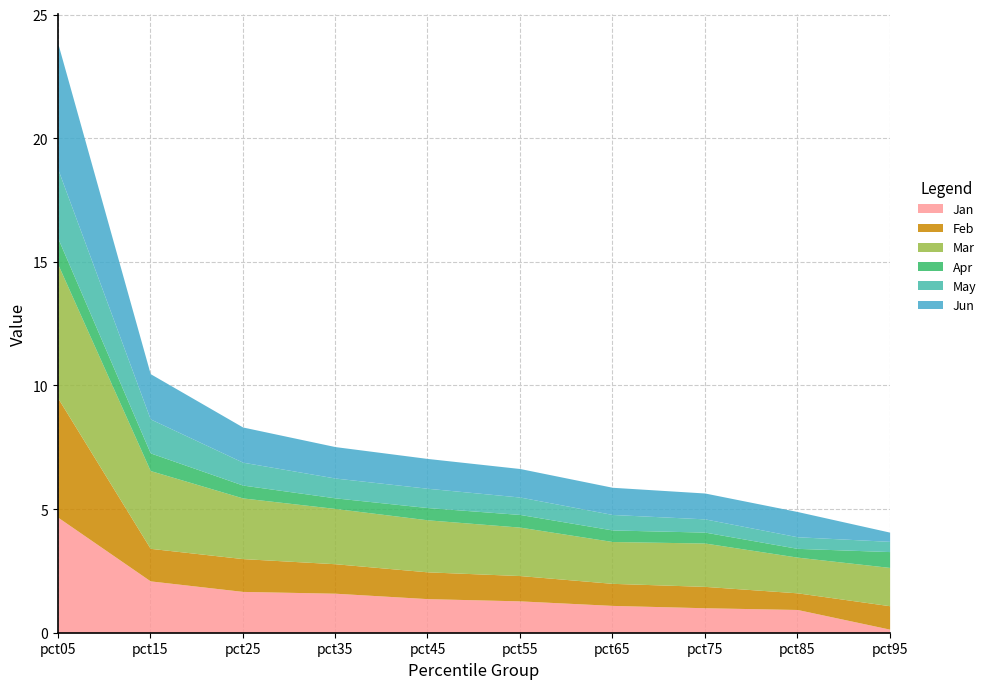

What is the sum of all Mar values?

23.7